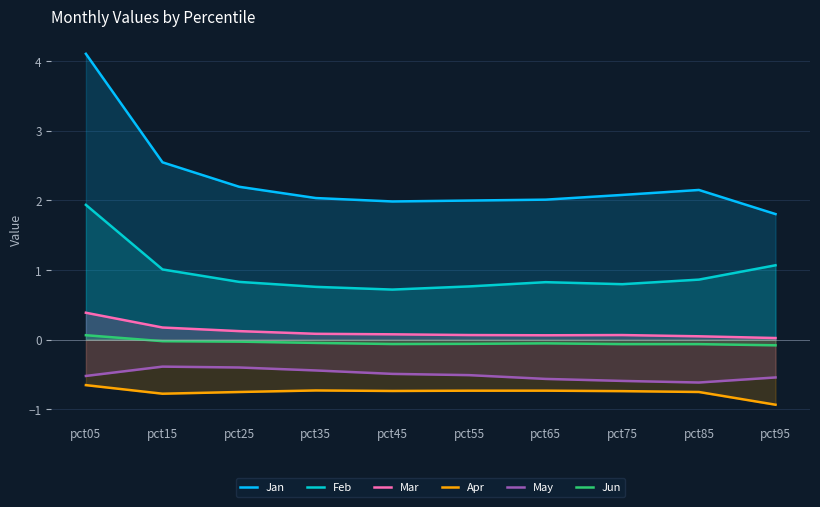

How many data points does each series have?

10